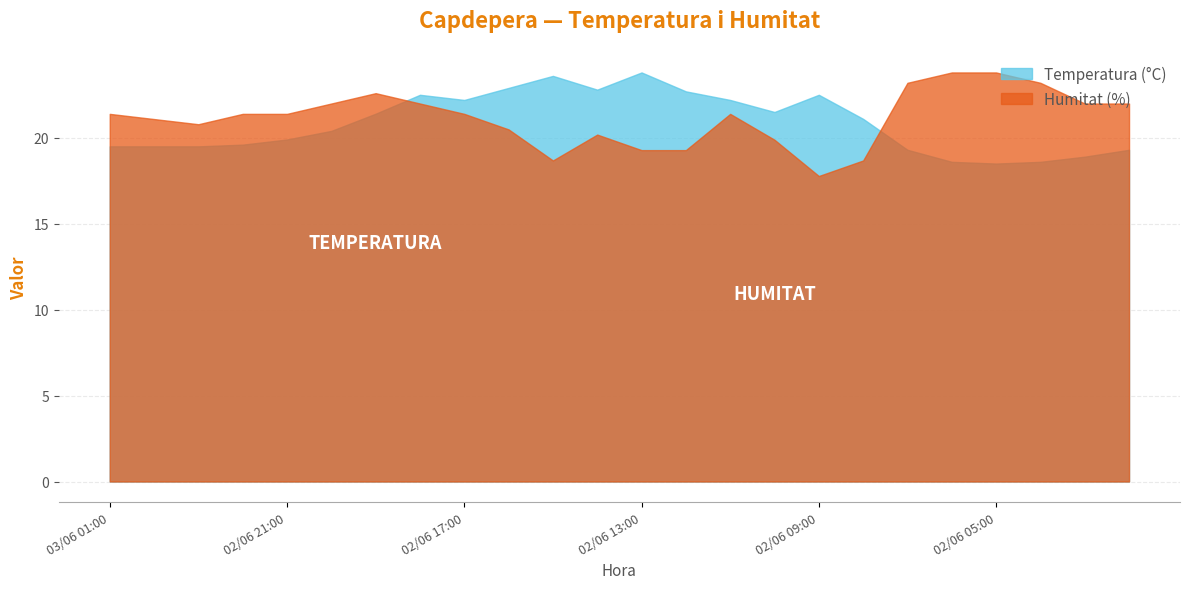

What is the smallest value displayed?

17.8